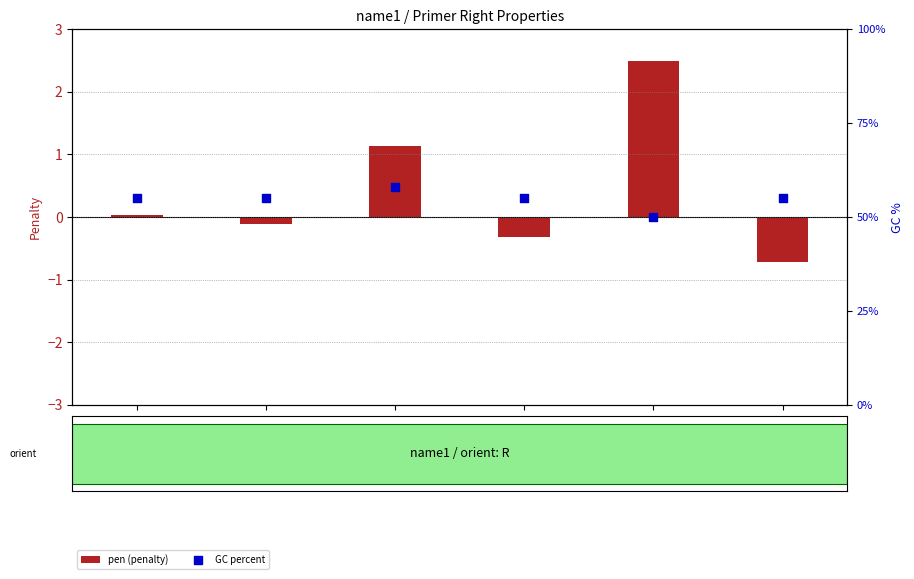

Is the value of GC percent at 1992 greater than the value of pen (penalty) at 2590?

Yes